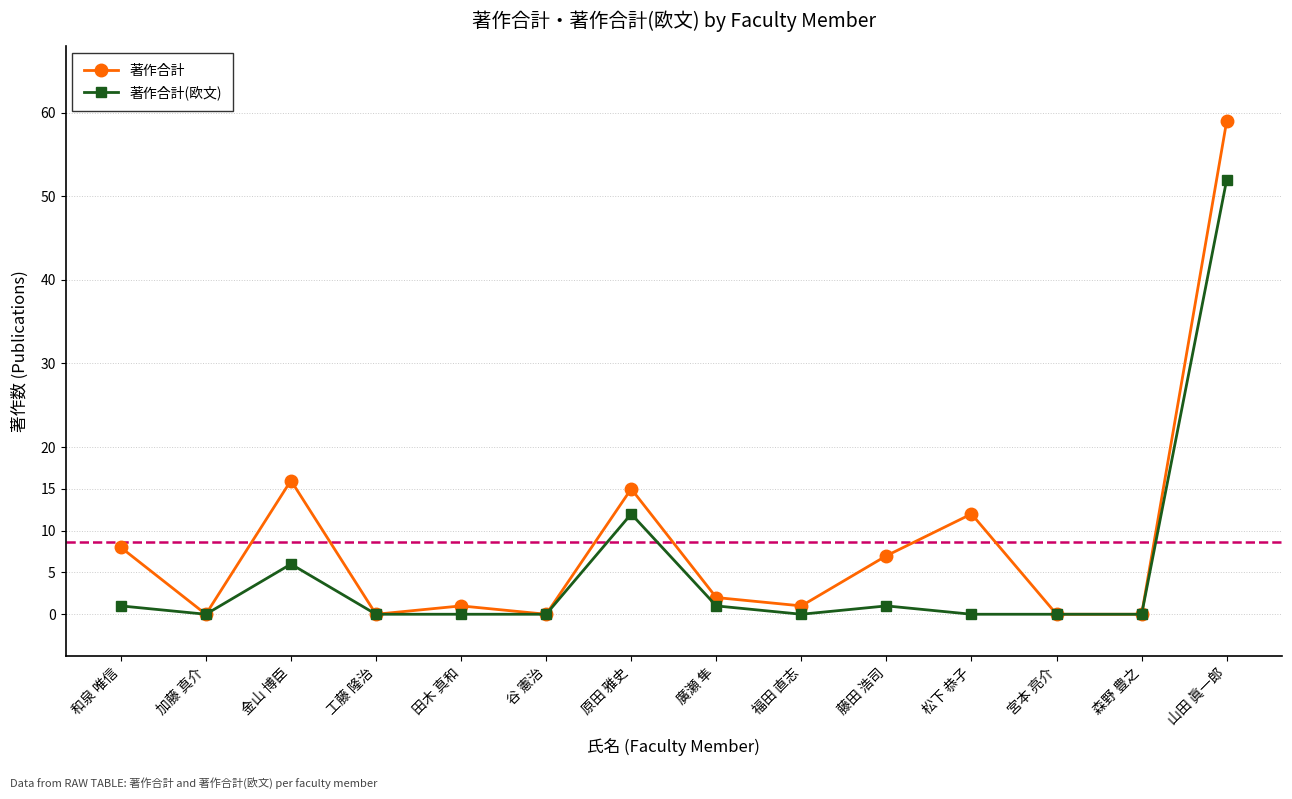

What is the difference between the second highest and minimum values in the 著作合計(欧文) series?

12